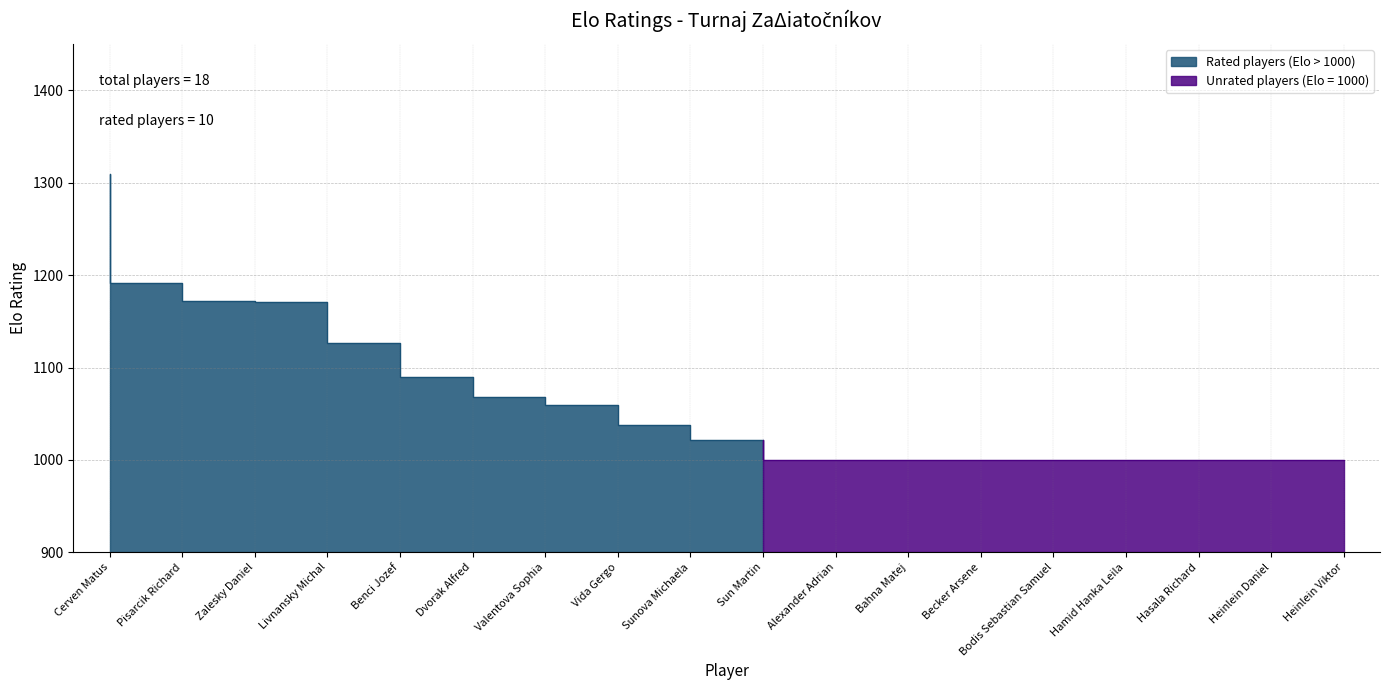

List the labels in order of value, largest first.

Cerven Matus, Pisarcik Richard, Zalesky Daniel, Livnansky Michal, Benci Jozef, Dvorak Alfred, Valentova Sophia, Vida Gergo, Sunova Michaela, Sun Martin, Alexander Adrian, Bahna Matej, Becker Arsene, Bodis Sebastian Samuel, Hamid Hanka Leila, Hasala Richard, Heinlein Daniel, Heinlein Viktor